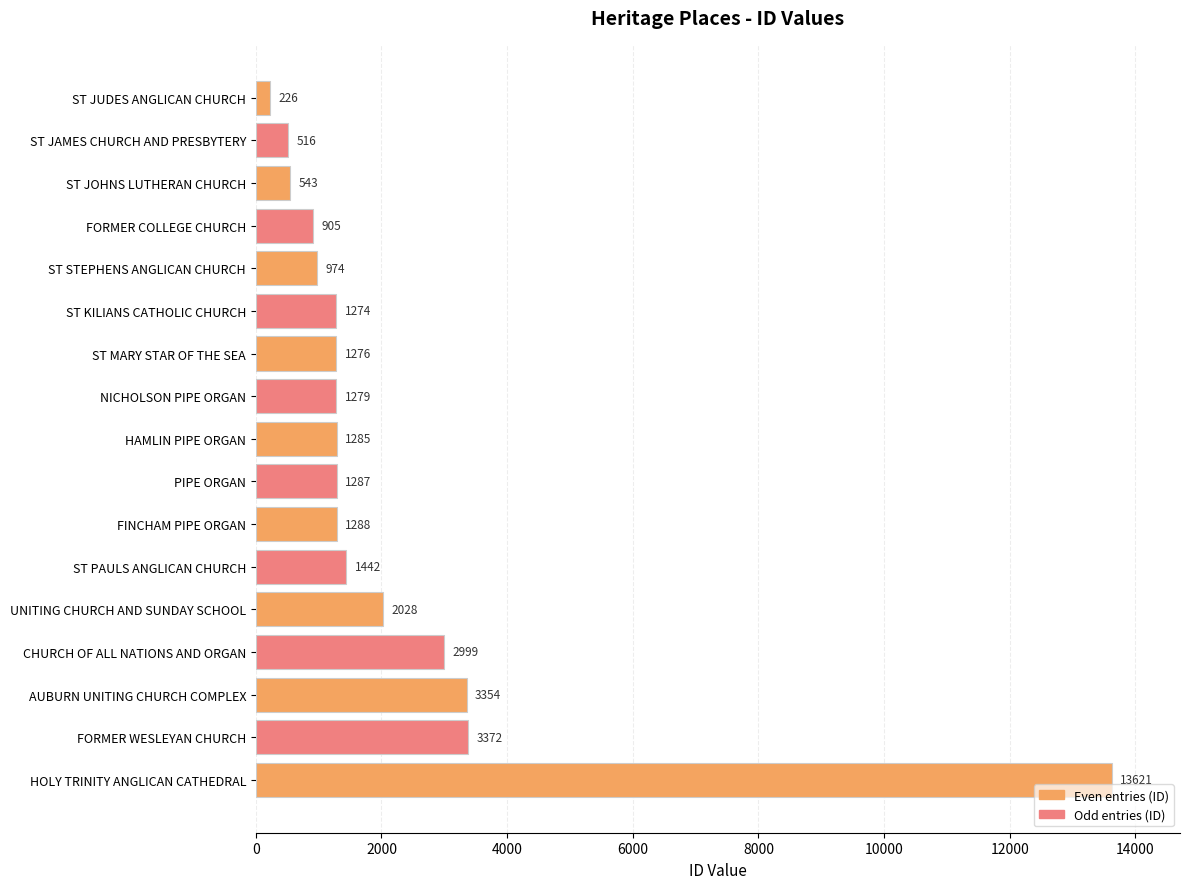

Rank the categories by value from highest to lowest.

HOLY TRINITY ANGLICAN CATHEDRAL, FORMER WESLEYAN CHURCH, AUBURN UNITING CHURCH COMPLEX, CHURCH OF ALL NATIONS AND ORGAN, UNITING CHURCH AND SUNDAY SCHOOL, ST PAULS ANGLICAN CHURCH, FINCHAM PIPE ORGAN, PIPE ORGAN, HAMLIN PIPE ORGAN, NICHOLSON PIPE ORGAN, ST MARY STAR OF THE SEA, ST KILIANS CATHOLIC CHURCH, ST STEPHENS ANGLICAN CHURCH, FORMER COLLEGE CHURCH, ST JOHNS LUTHERAN CHURCH, ST JAMES CHURCH AND PRESBYTERY, ST JUDES ANGLICAN CHURCH